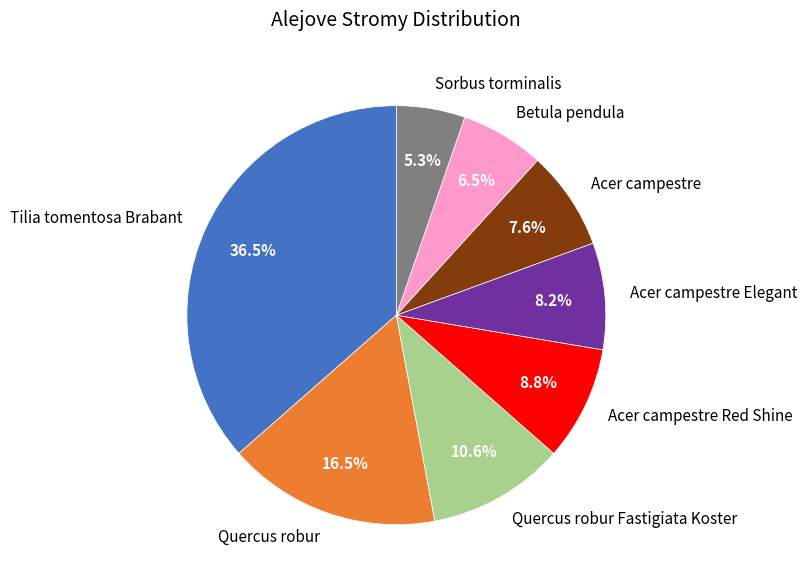

Rank the categories by value from highest to lowest.

Tilia tomentosa Brabant, Quercus robur, Quercus robur Fastigiata Koster, Acer campestre Red Shine, Acer campestre Elegant, Acer campestre, Betula pendula, Sorbus torminalis